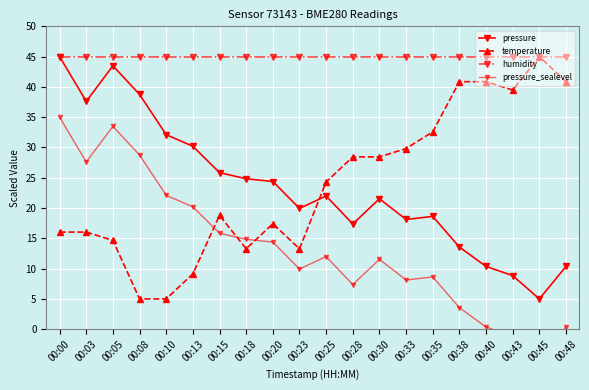

What is the spread (max minus min) of values at 00:20?

30.6